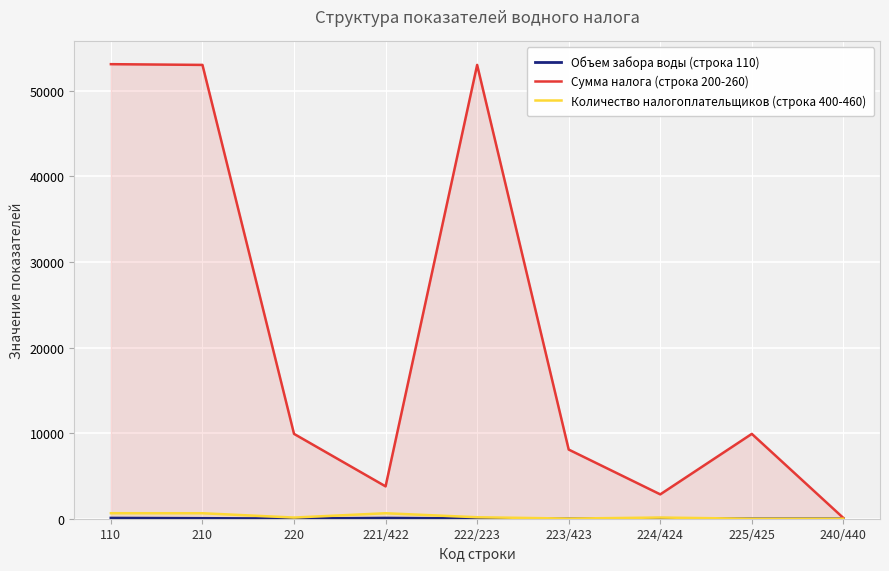

Reading left to right, extract all data points from this chart.

Объем забора воды (строка 110): 78	45	2	78	8	0	45	1	0
Сумма налога (строка 200-260): 53115	53029	9915	3781	53029	8081	2846	9915	87
Количество налогоплательщиков (строка 400-460): 643	641	137	641	172	20	137	2	0